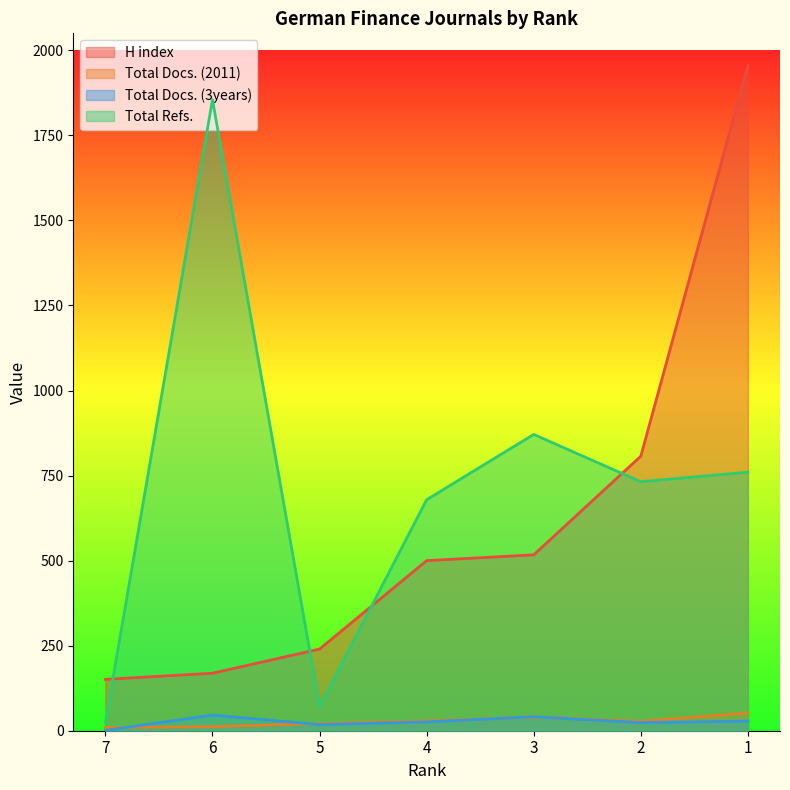

Reading left to right, transcribe all the data shown in this chart.

H index: 151	169	240	500	517	807	1955
Total Docs. (2011): 9	12	21	29	40	28	52
Total Docs. (3years): 1	46	18	26	41	24	28
Total Refs.: 25	1855	71	679	871	732	760